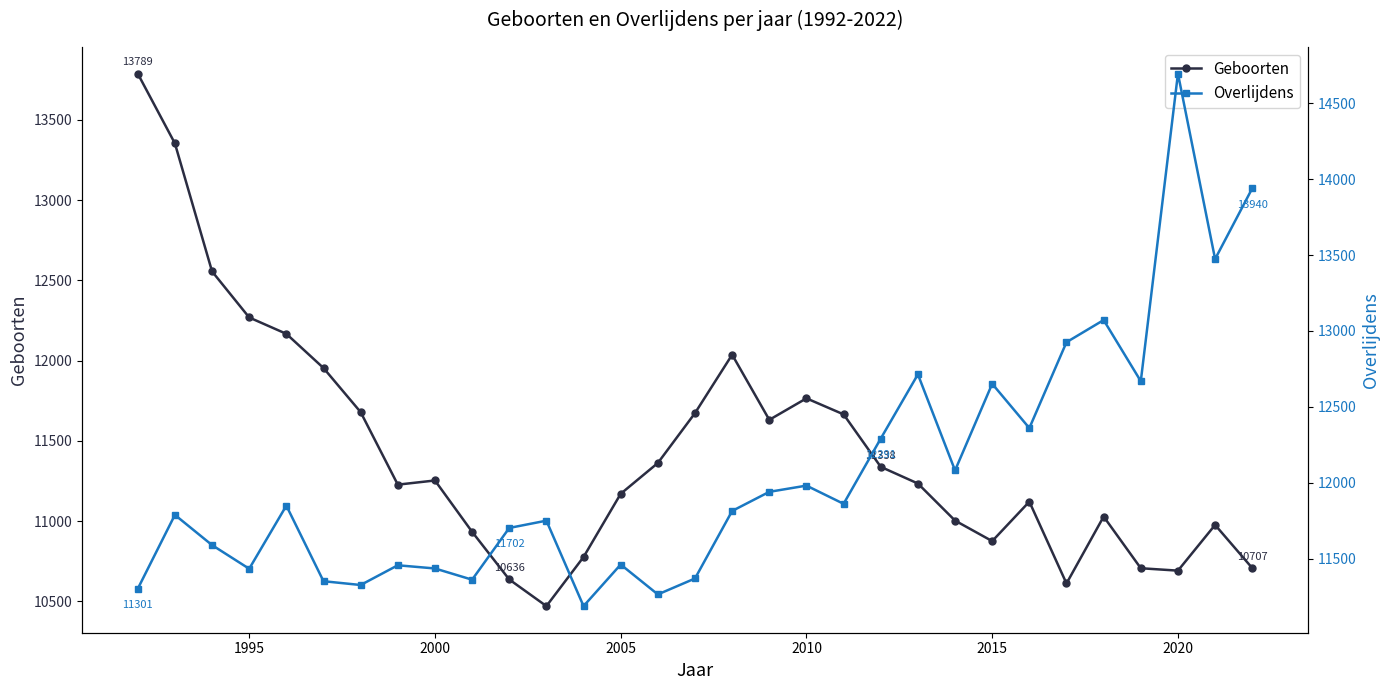

What is the maximum value for Geboorten?

13789